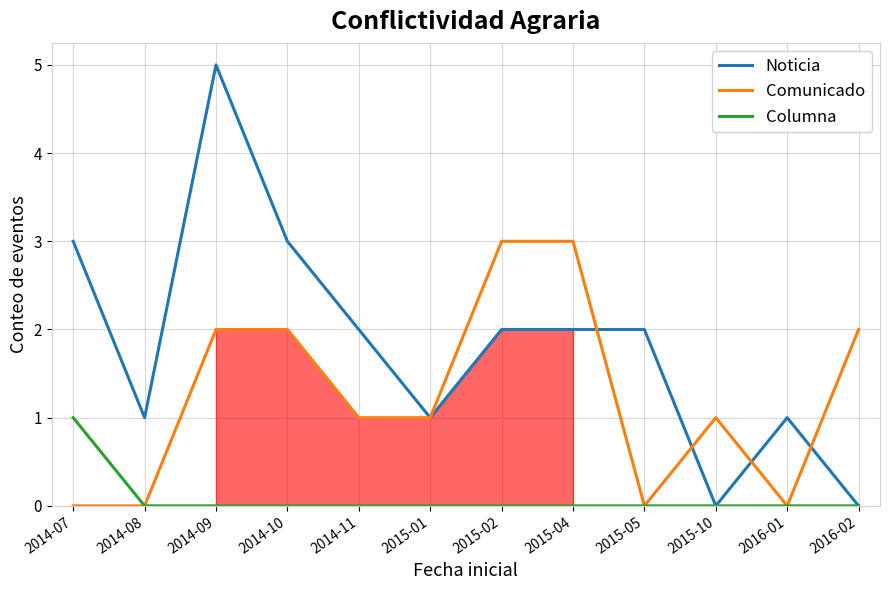

At which label does Columna reach its peak?

2014-07